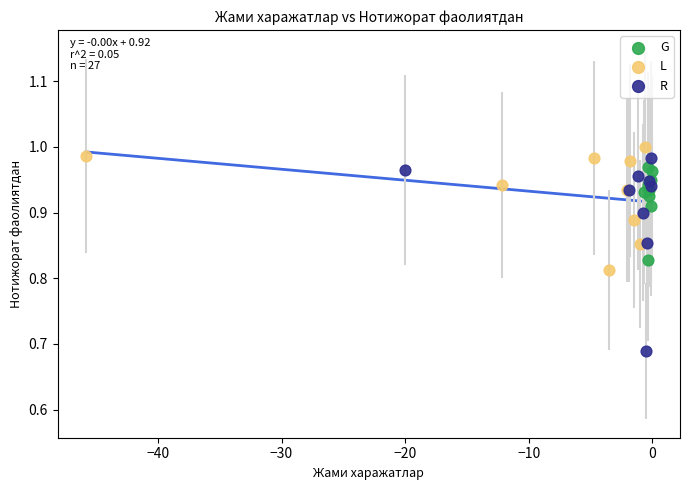

What are all the series names shown in the legend?

G, L, R